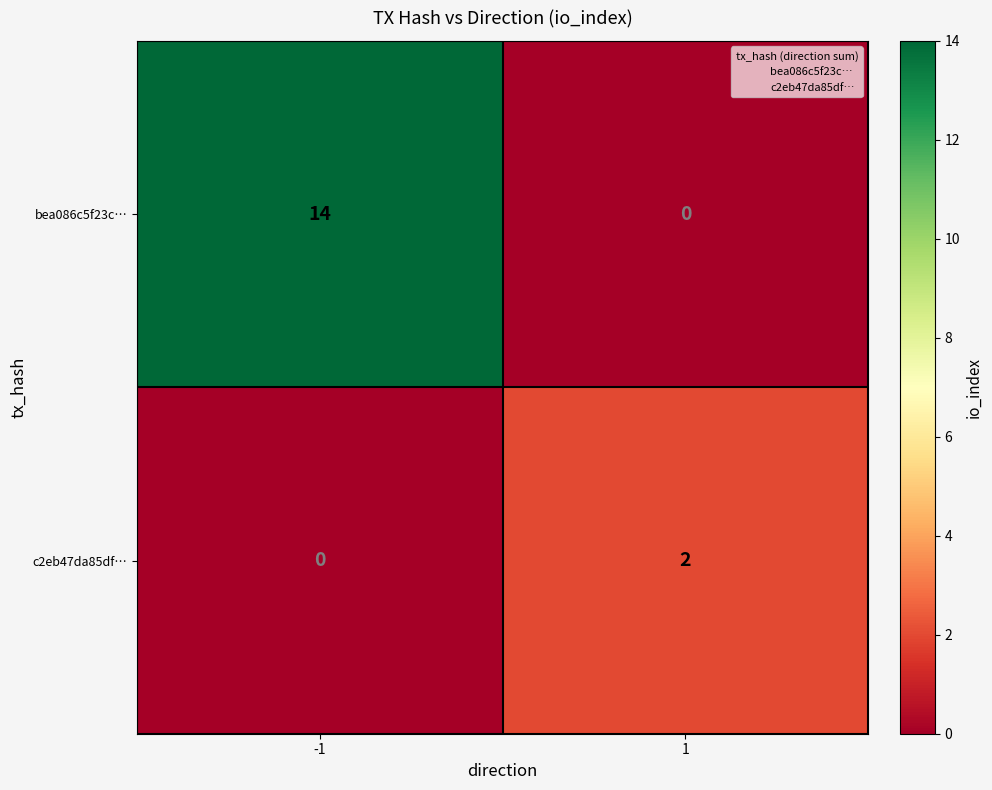

At -1, list the series in order from smallest to largest.

c2eb47da85df…, bea086c5f23c…